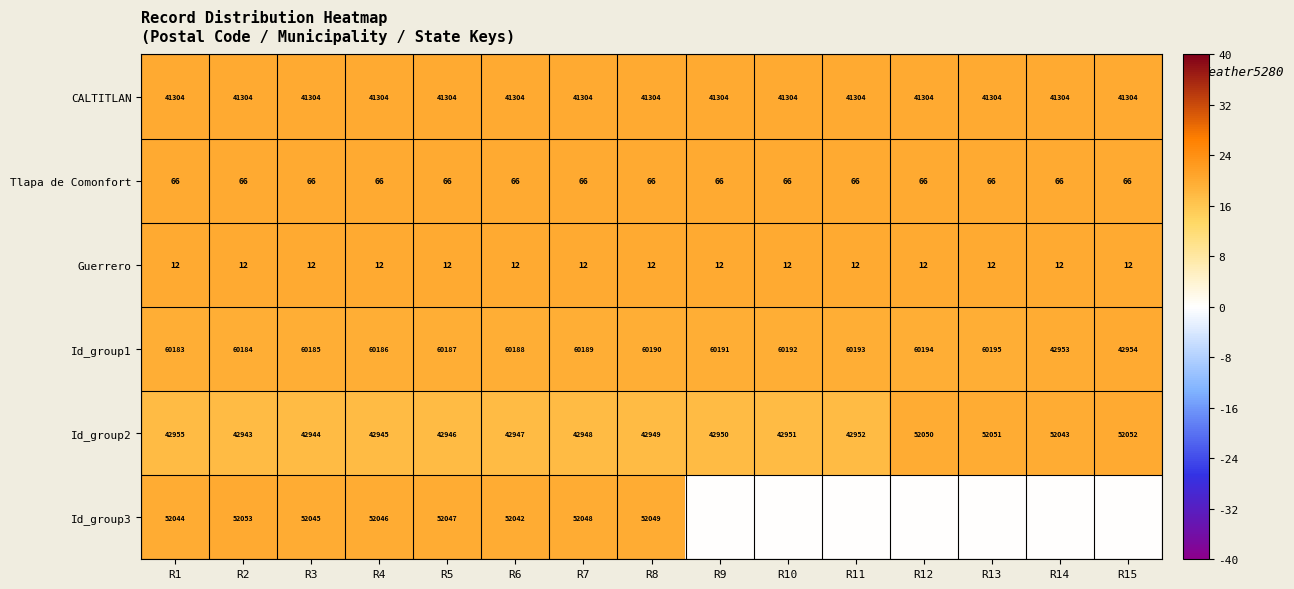

At how many categories does at least one series exceed 15?

15